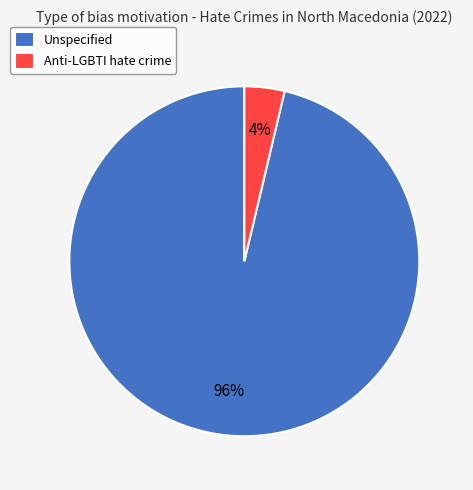

Combined, do Anti-LGBTI hate crime and Unspecified account for over 50%?

Yes